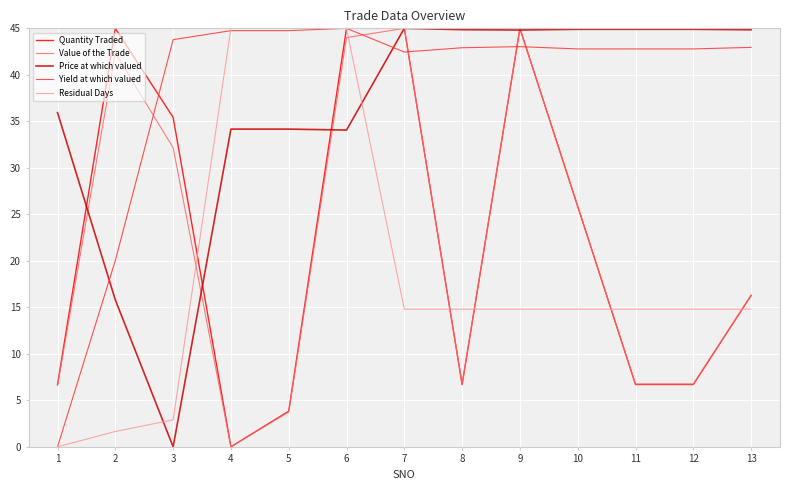

Where is Yield at which valued nearest to the value 22?

2